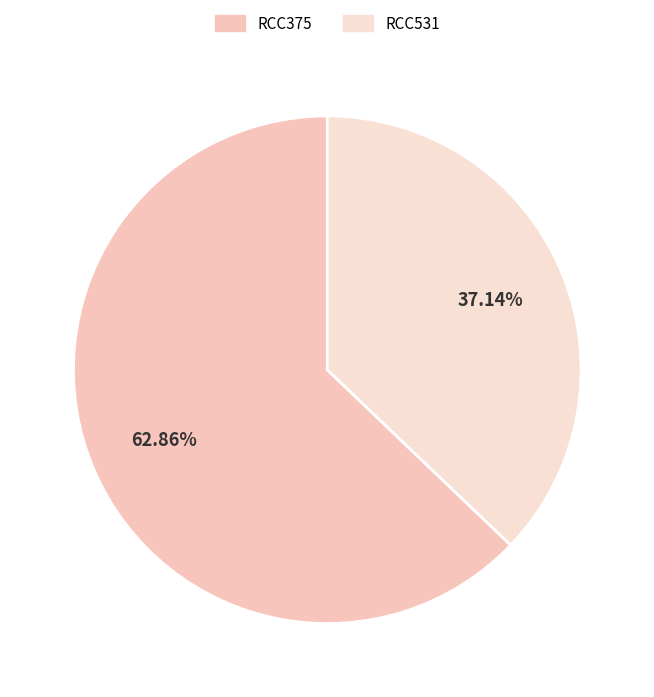

To the nearest percent, what percentage of the pie is RCC375?

63%